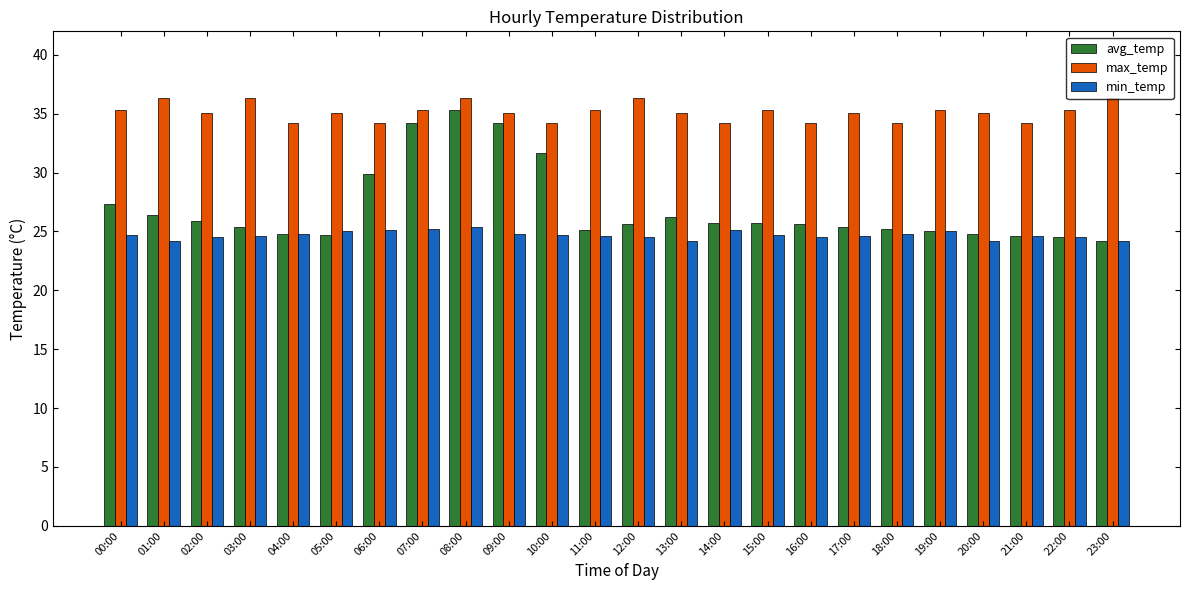

What is the smallest value displayed?

24.2